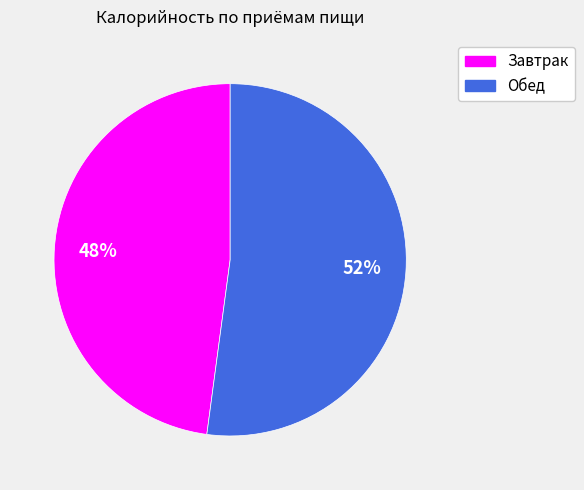

Does Обед account for over 50% of the chart?

Yes